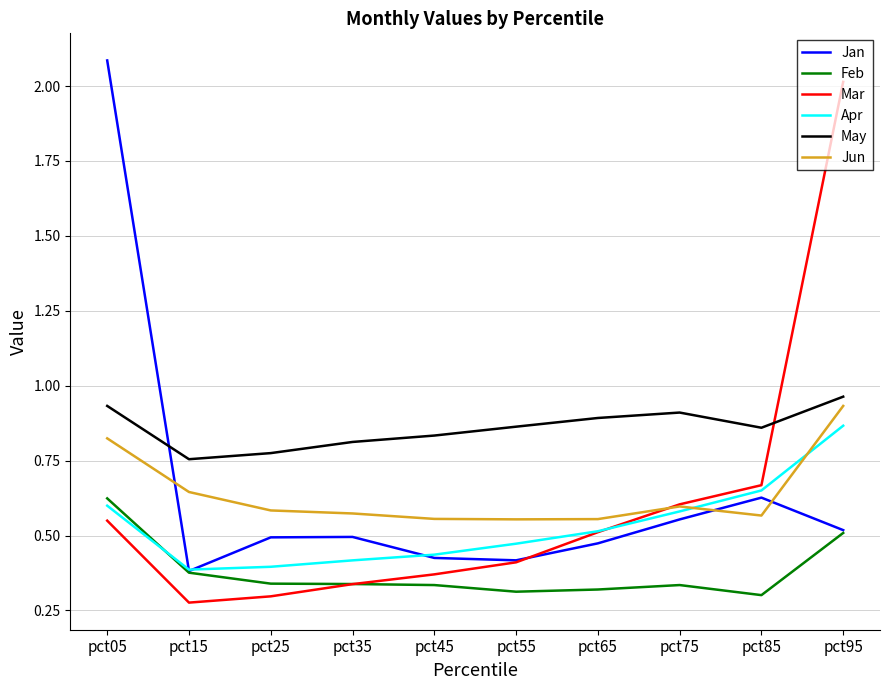

At which category does the chart reach its peak across all series?

pct05